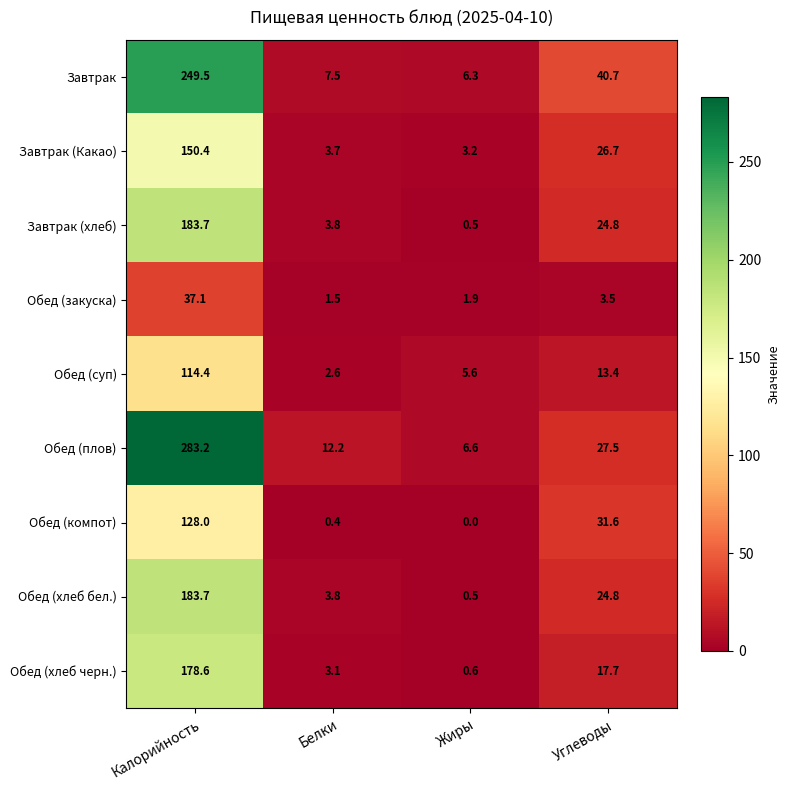

Which series has the largest range (max minus min)?

Обед (плов)